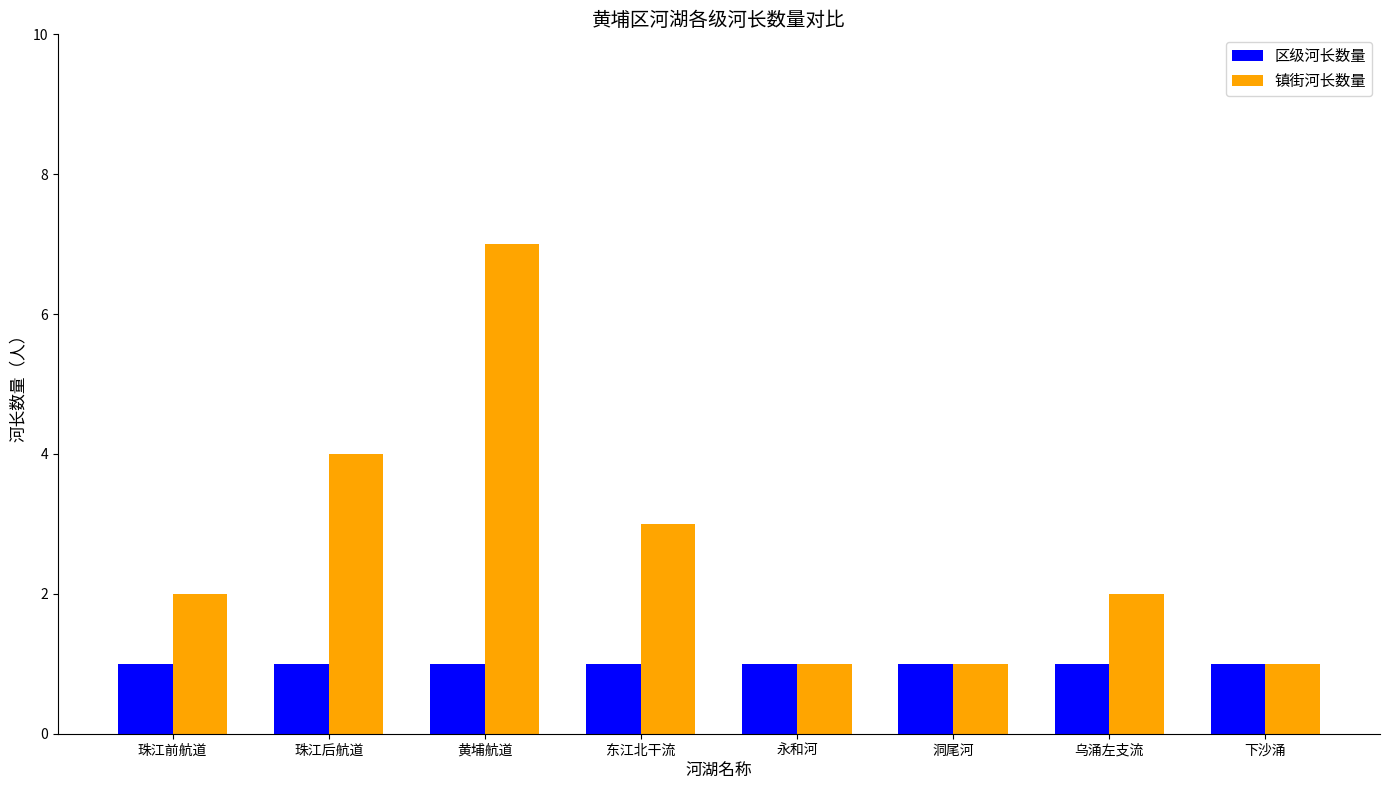

Which series has the largest range (max minus min)?

镇街河长数量